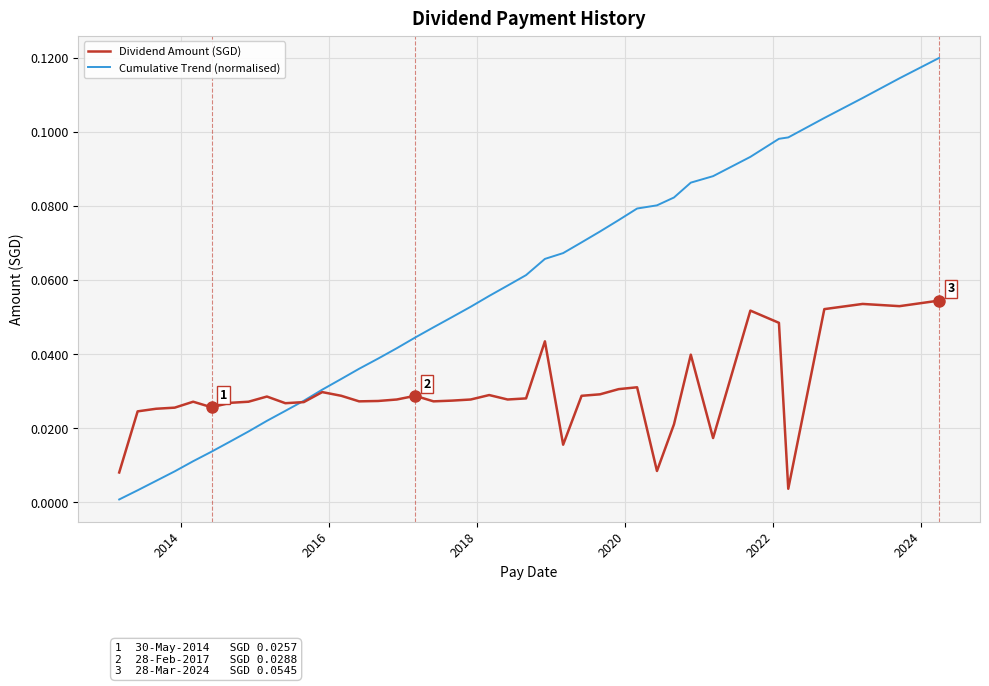

Which series has the largest total across all categories?

Cumulative Trend (normalised)